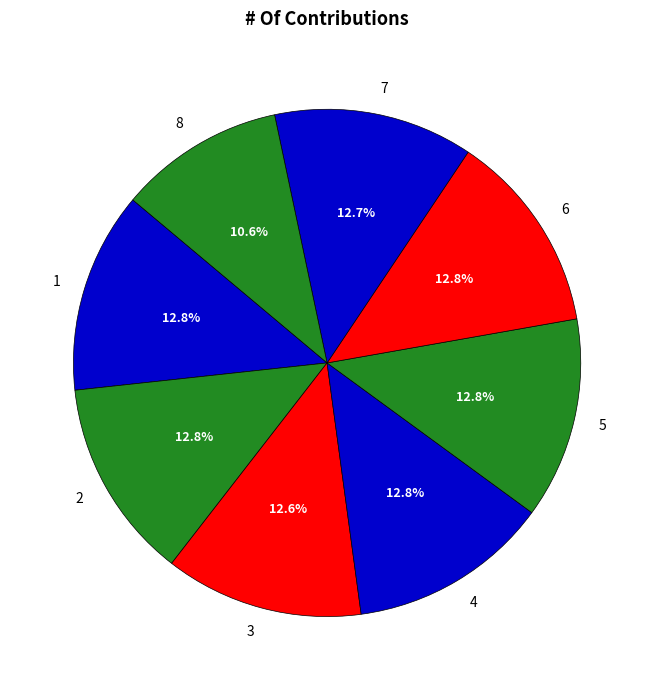

The 2 slice represents 13% of the pie. True or false?

True